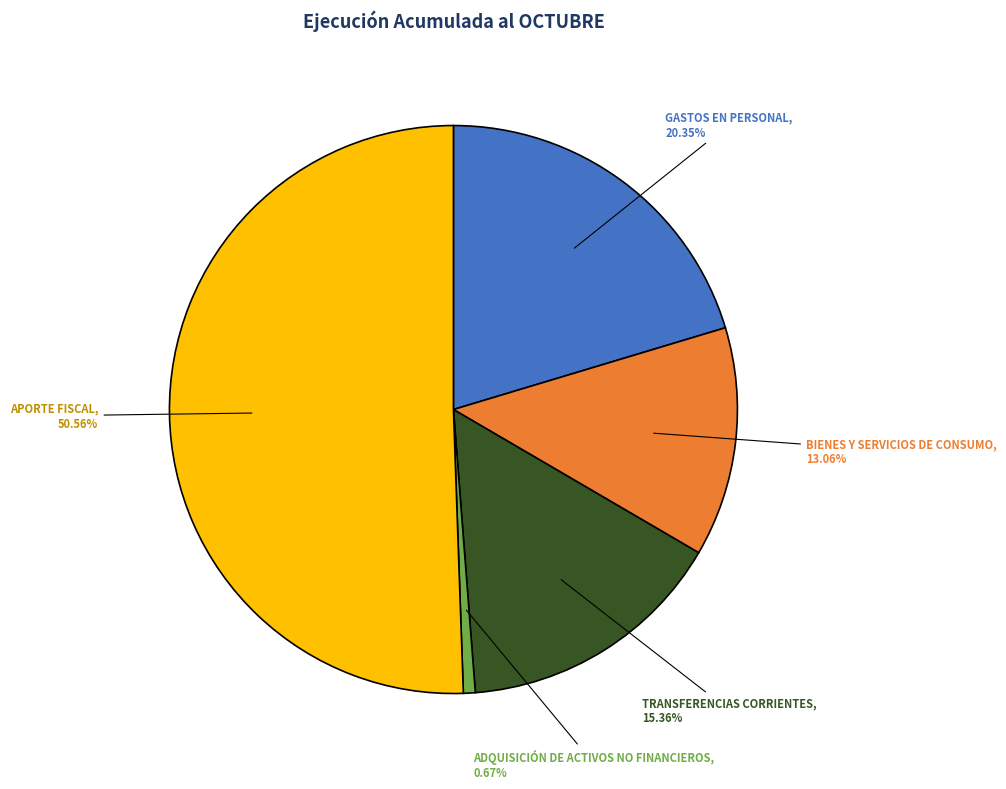

What is the largest slice in the pie chart?

APORTE FISCAL